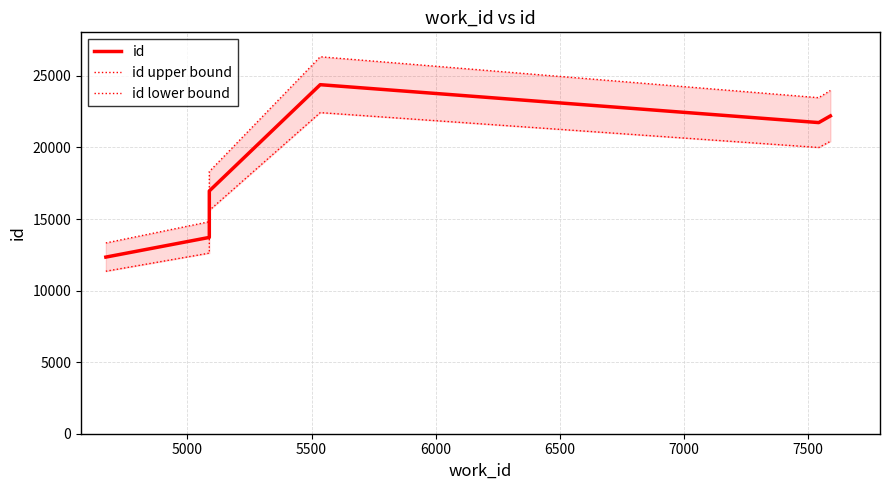

Reading left to right, extract all data points from this chart.

id: 12340.0	13715.0	16960.0	24385.0	21737.0	22202.0
id upper bound: 13327.2	14812.2	18316.8	26335.8	23476.0	23978.2
id lower bound: 11352.8	12617.8	15603.2	22434.2	19998.0	20425.8